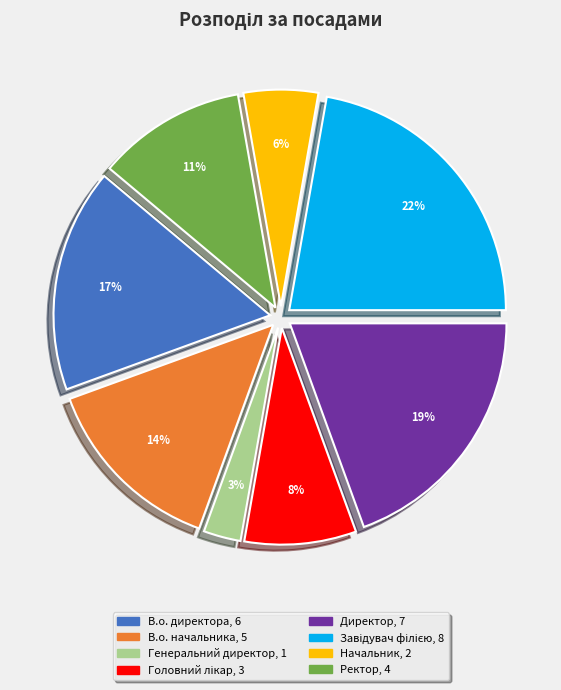

Is В.о. начальника the majority of the pie?

No